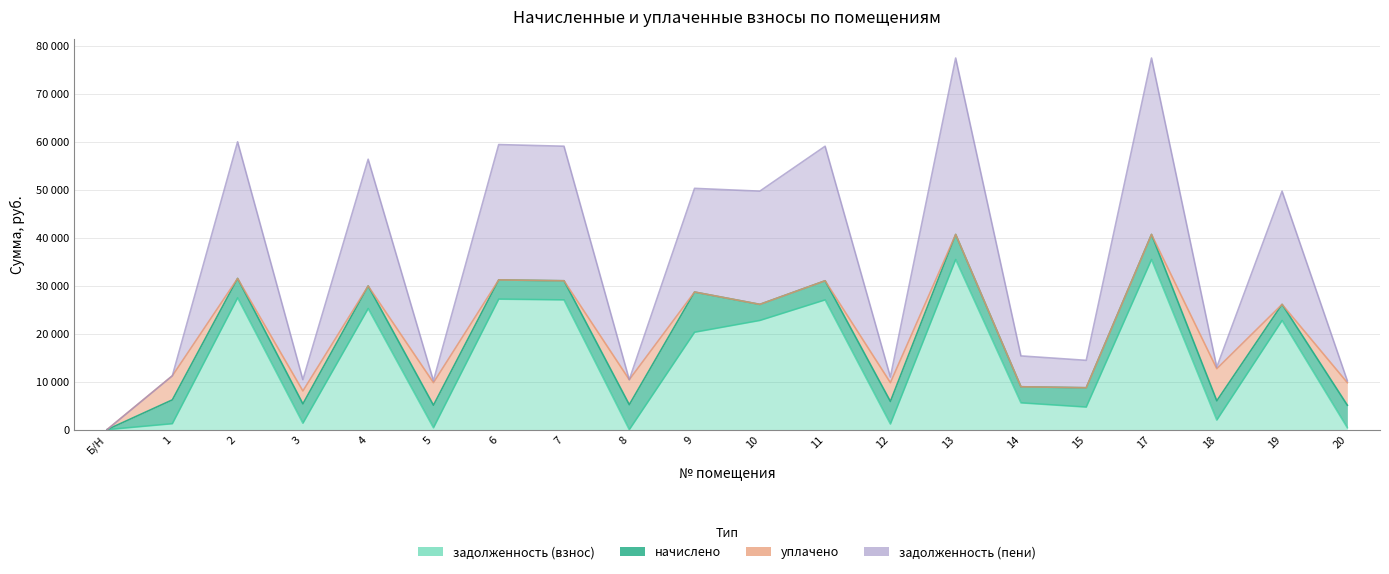

How many values in задолженность (пени) are above zero?

19